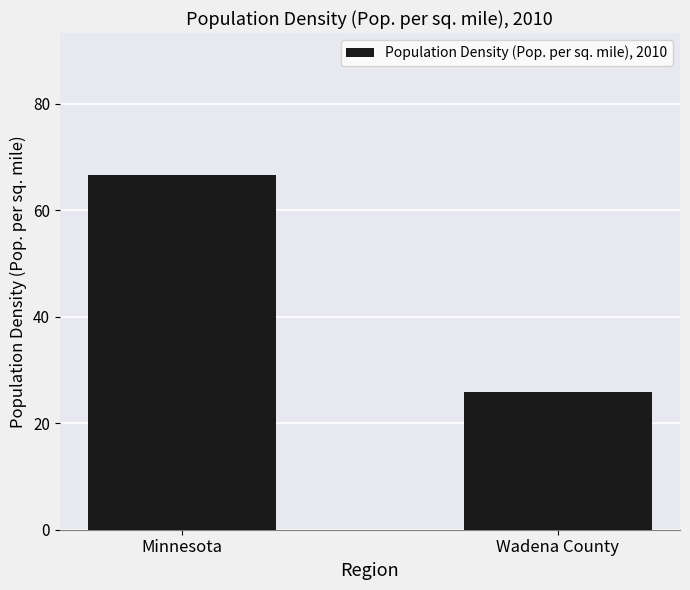

How many bars are there in total?

2